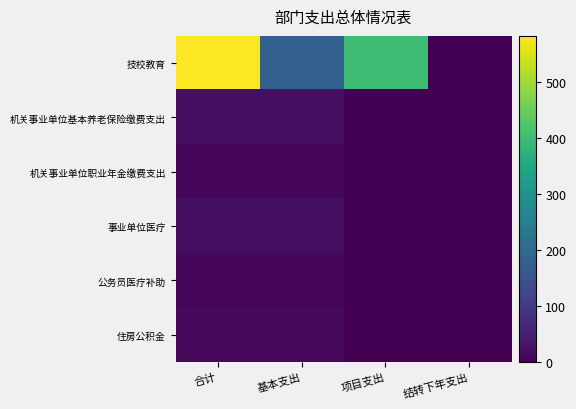

Reading left to right, extract all data points from this chart.

技校教育: 合计=583.3	基本支出=181.2	项目支出=402.1	结转下年支出=0.0
机关事业单位基本养老保险缴费支出: 合计=20.9	基本支出=20.9	项目支出=0.0	结转下年支出=0.0
机关事业单位职业年金缴费支出: 合计=10.5	基本支出=10.5	项目支出=0.0	结转下年支出=0.0
事业单位医疗: 合计=22.6	基本支出=22.6	项目支出=0.0	结转下年支出=0.0
公务员医疗补助: 合计=7.9	基本支出=7.9	项目支出=0.0	结转下年支出=0.0
住房公积金: 合计=15.7	基本支出=15.7	项目支出=0.0	结转下年支出=0.0